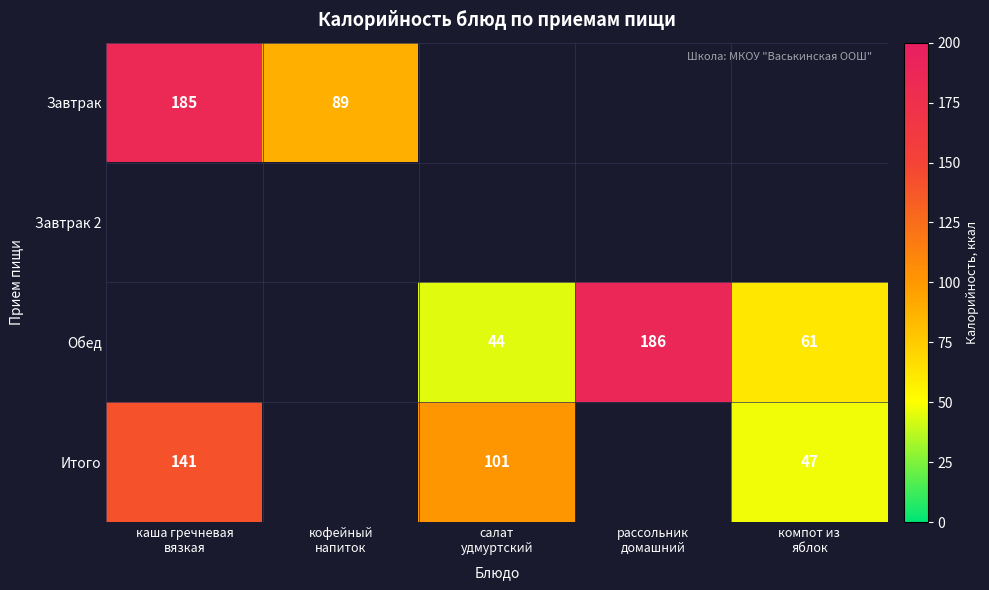

At which label does Итого first exceed 101?

каша гречневая вязкая